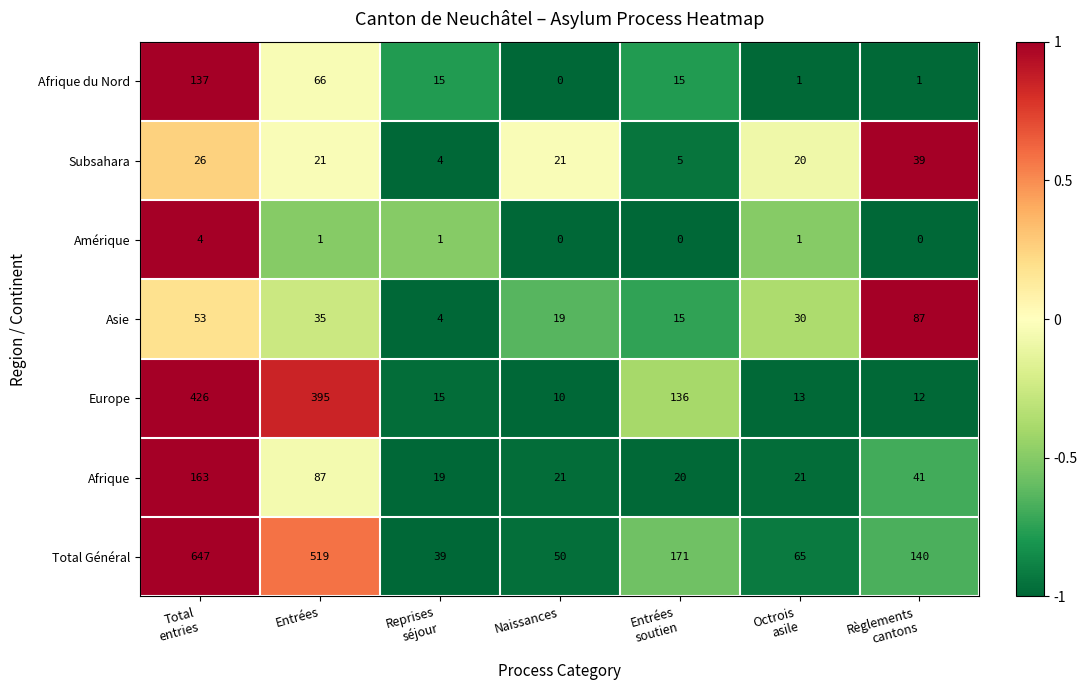

Rank the series by their maximum value, from lowest to highest.

Amérique, Subsahara, Asie, Afrique du Nord, Afrique, Europe, Total Général